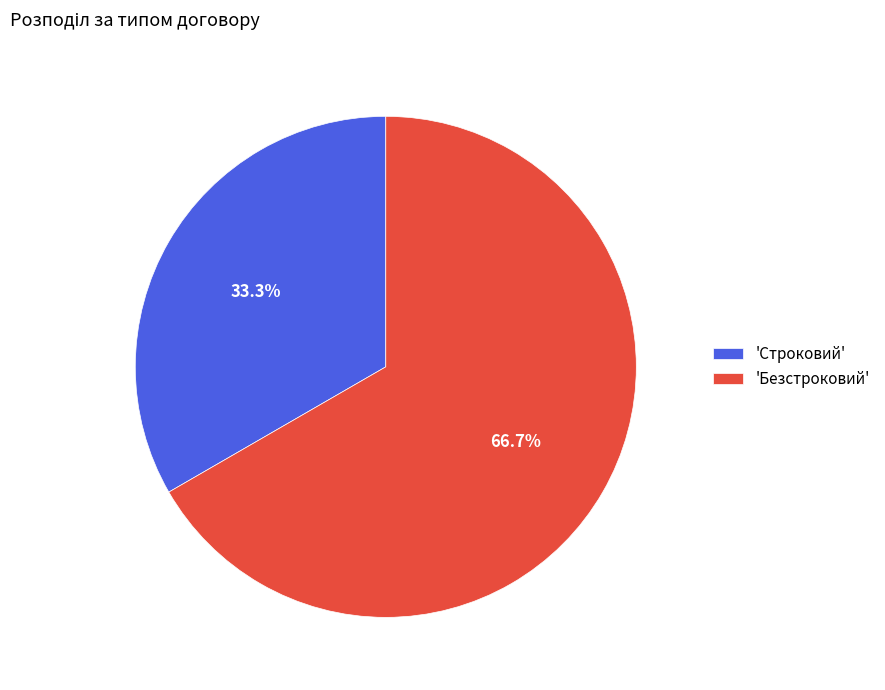

Rank the categories by value from lowest to highest.

'Строковий', 'Безстроковий'